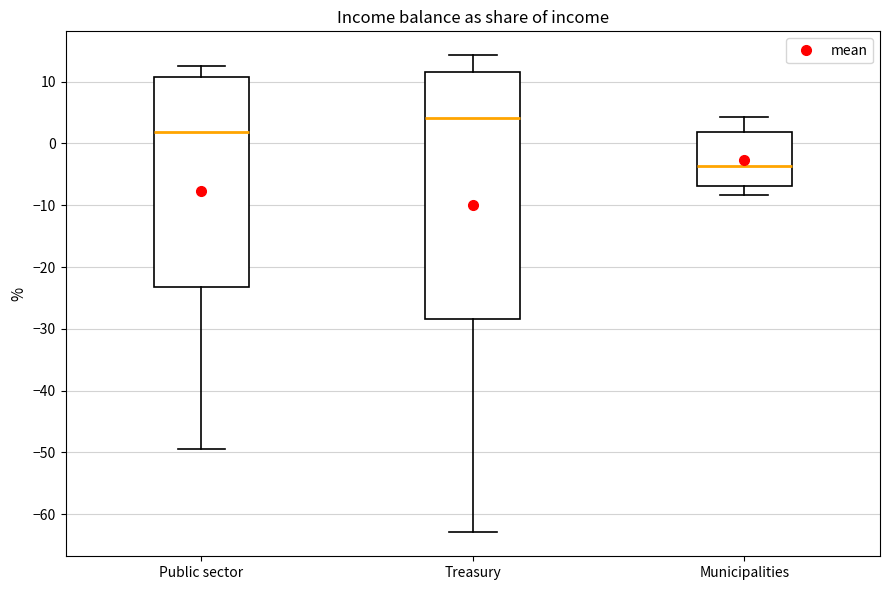

Comparing the boxes themselves (not the whiskers), which one is the tallest?

Treasury